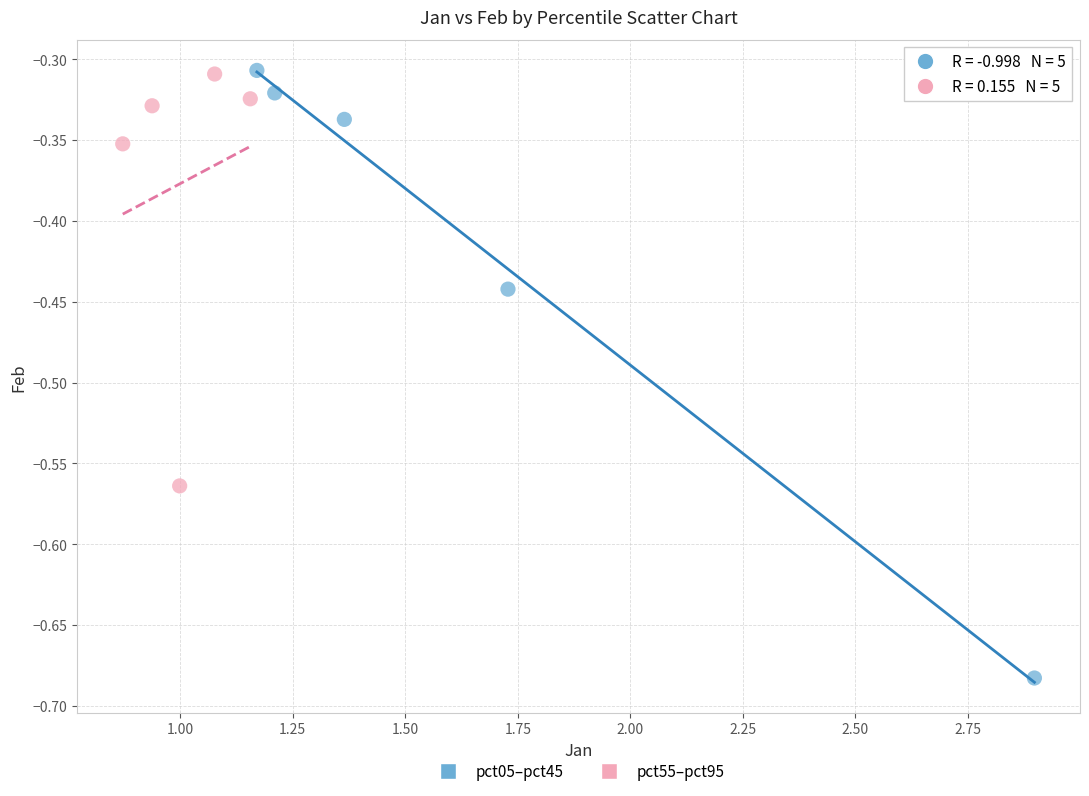

Which series has the largest Y range (max minus min)?

pct05–pct45